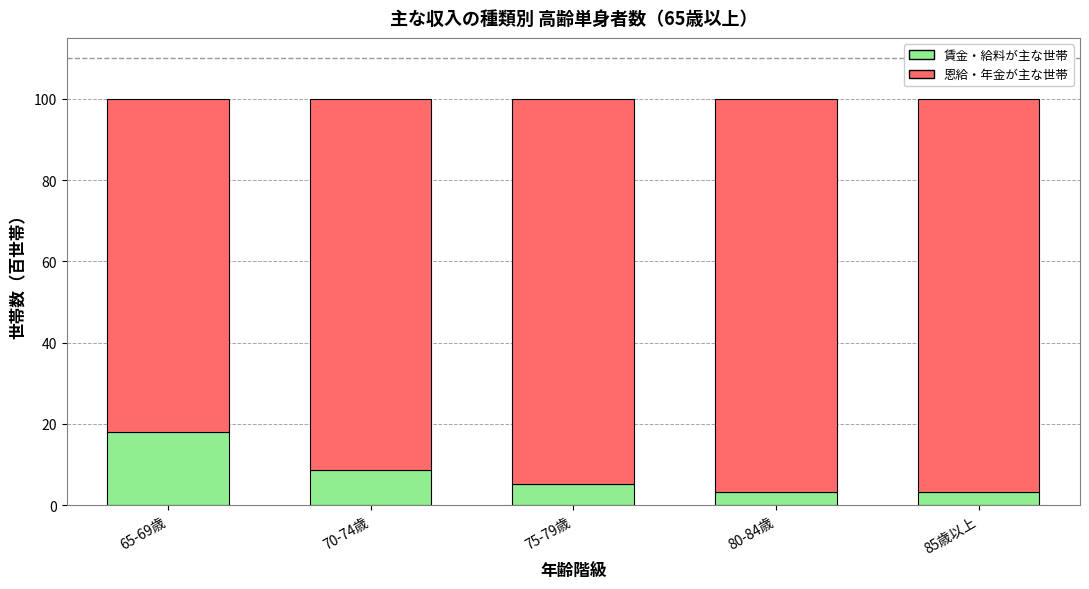

The value of 賃金・給料が主な世帯 at 75-79歳 is 5.1. True or false?

True